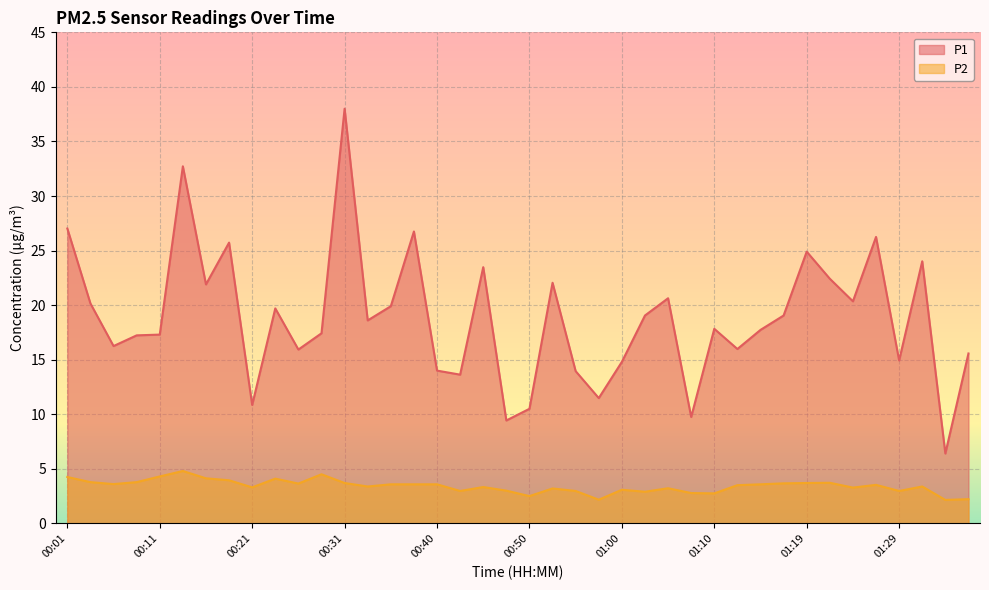

Where is the first local minimum for P1?

00:06